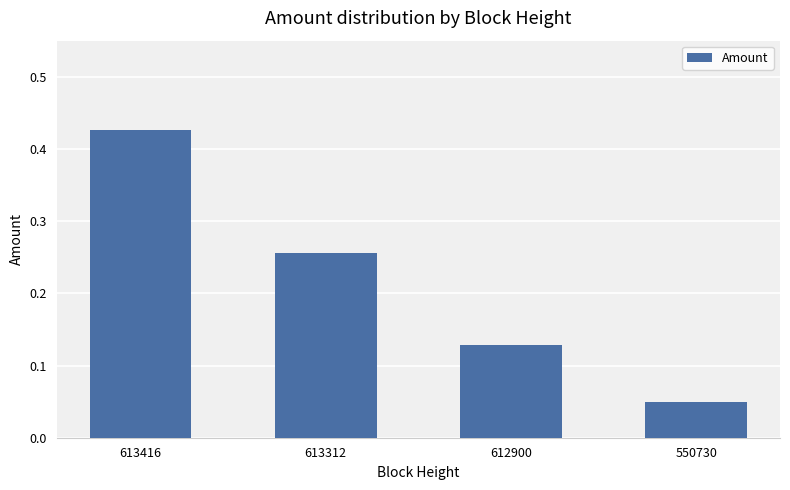

Which category has the lowest value across all series?

550730